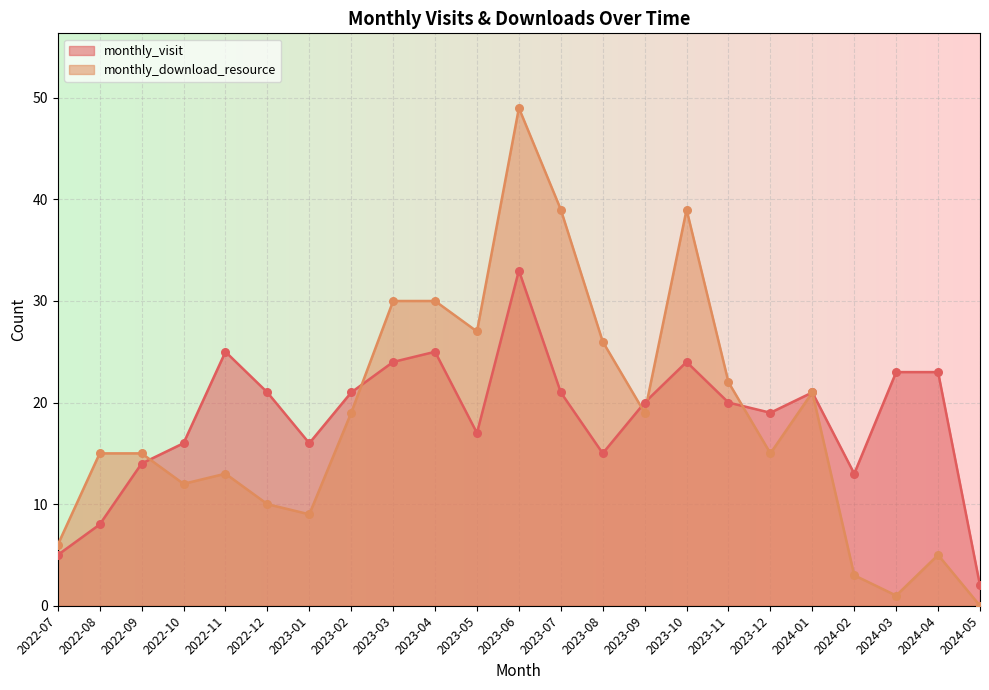

Which series reaches the maximum Y coordinate?

monthly_download_resource